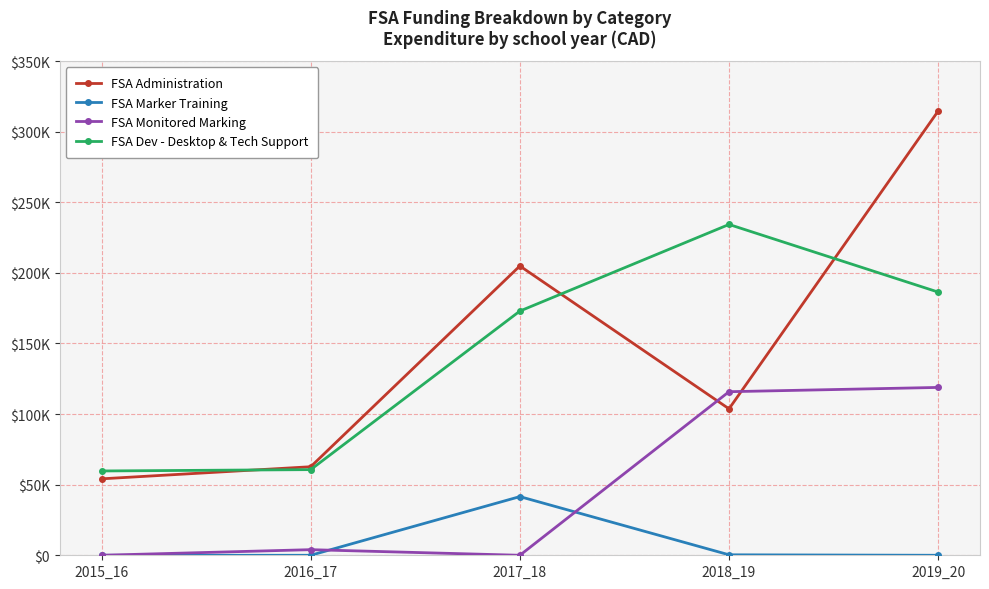

True or false: FSA Administration and FSA Marker Training intersect in this chart.

False